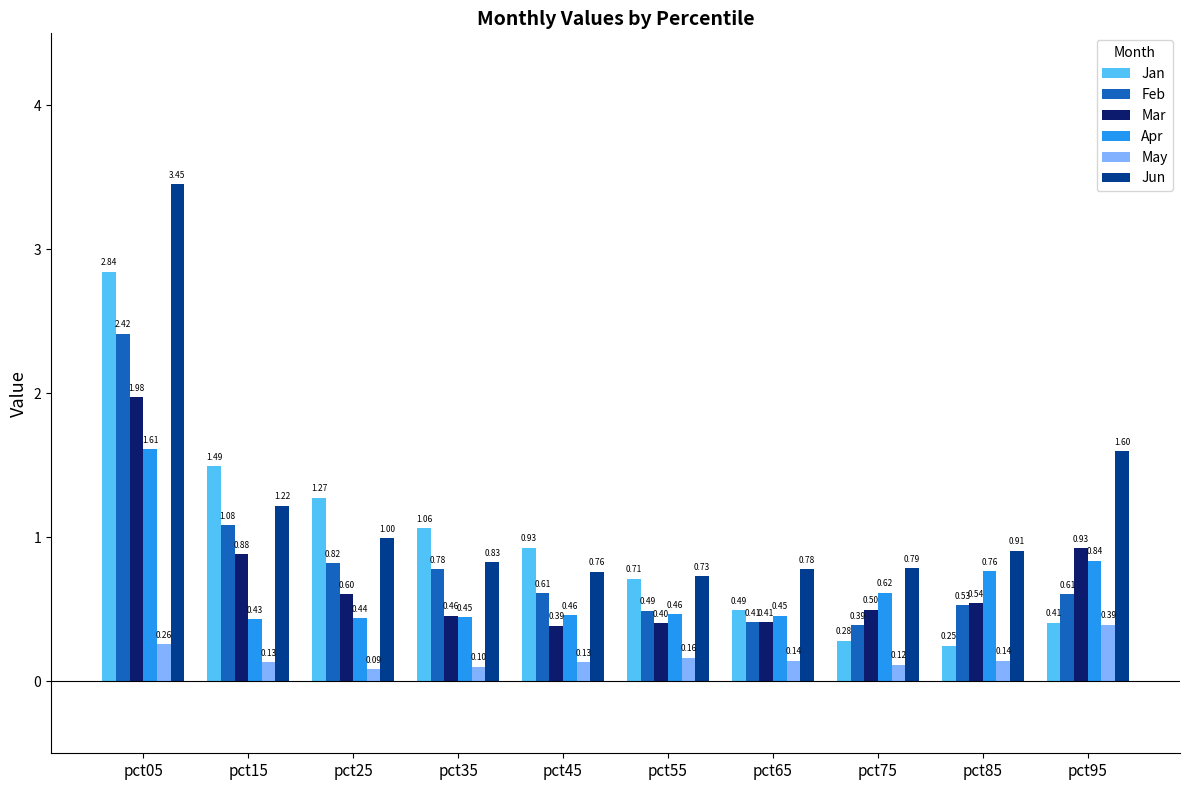

At pct05, list the series in order from largest to smallest.

Jun, Jan, Feb, Mar, Apr, May